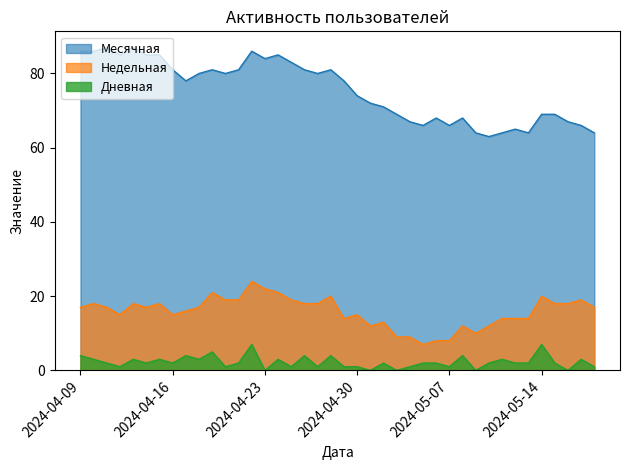

How many series are shown in this chart?

3